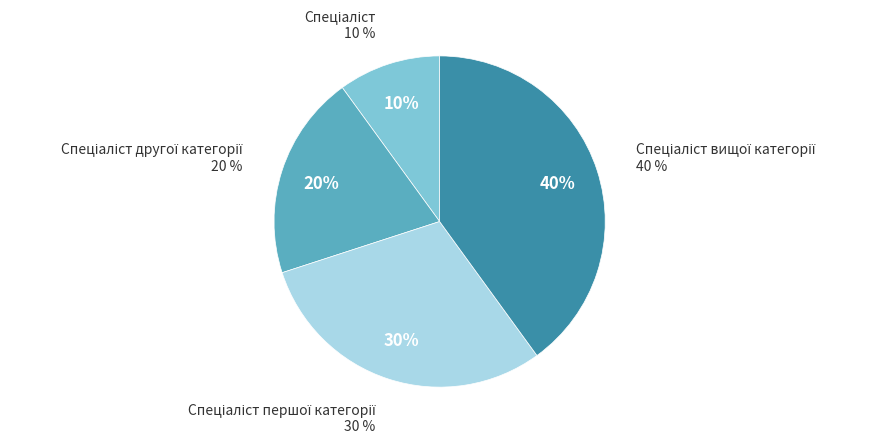

Count the number of slices in the pie.

4